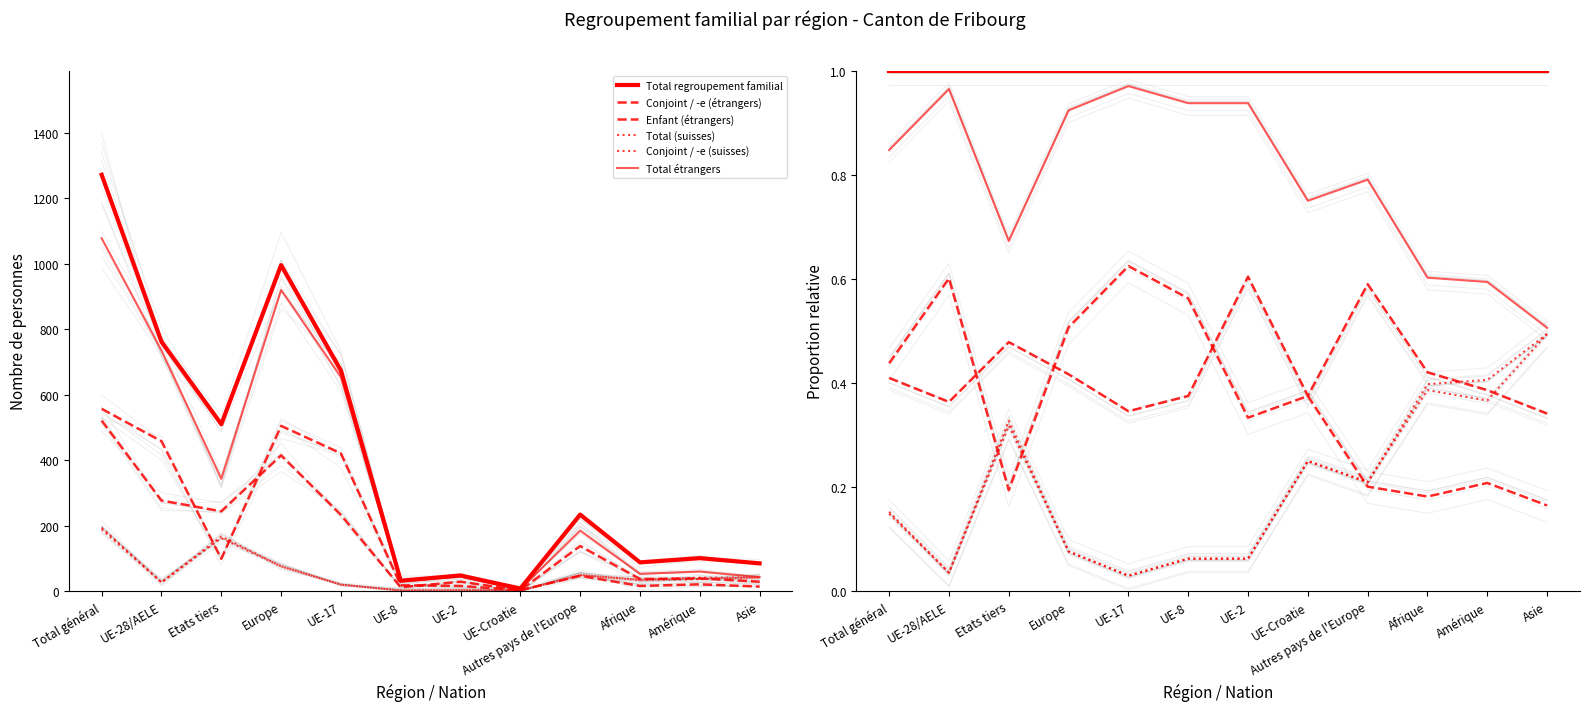

Reading left to right, list all the values displayed in this chart.

Total regroupement familial: Total général=1.0	UE-28/AELE=1.0	Etats tiers=1.0	Europe=1.0	UE-17=1.0	UE-8=1.0	UE-2=1.0	UE-Croatie=1.0	Autres pays de l'Europe=1.0	Afrique=1.0	Amérique=1.0	Asie=1.0
Conjoint / -e (étrangers): Total général=0.4	UE-28/AELE=0.4	Etats tiers=0.5	Europe=0.4	UE-17=0.3	UE-8=0.4	UE-2=0.6	UE-Croatie=0.4	Autres pays de l'Europe=0.6	Afrique=0.4	Amérique=0.4	Asie=0.3
Enfant (étrangers): Total général=0.4	UE-28/AELE=0.6	Etats tiers=0.2	Europe=0.5	UE-17=0.6	UE-8=0.6	UE-2=0.3	UE-Croatie=0.4	Autres pays de l'Europe=0.2	Afrique=0.2	Amérique=0.2	Asie=0.2
Total (suisses): Total général=0.2	UE-28/AELE=0.0	Etats tiers=0.3	Europe=0.1	UE-17=0.0	UE-8=0.1	UE-2=0.1	UE-Croatie=0.2	Autres pays de l'Europe=0.2	Afrique=0.4	Amérique=0.4	Asie=0.5
Conjoint / -e (suisses): Total général=0.1	UE-28/AELE=0.0	Etats tiers=0.3	Europe=0.1	UE-17=0.0	UE-8=0.1	UE-2=0.1	UE-Croatie=0.2	Autres pays de l'Europe=0.2	Afrique=0.4	Amérique=0.4	Asie=0.5
Total étrangers: Total général=0.8	UE-28/AELE=1.0	Etats tiers=0.7	Europe=0.9	UE-17=1.0	UE-8=0.9	UE-2=0.9	UE-Croatie=0.8	Autres pays de l'Europe=0.8	Afrique=0.6	Amérique=0.6	Asie=0.5